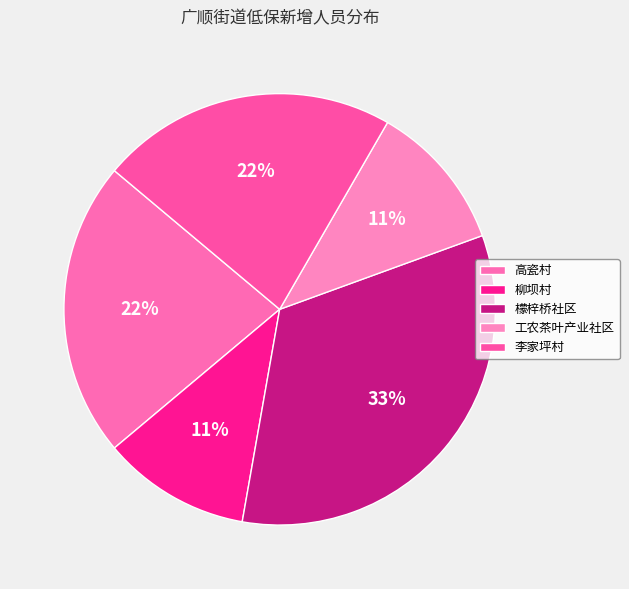

To the nearest percent, what is the average slice percentage?

20%